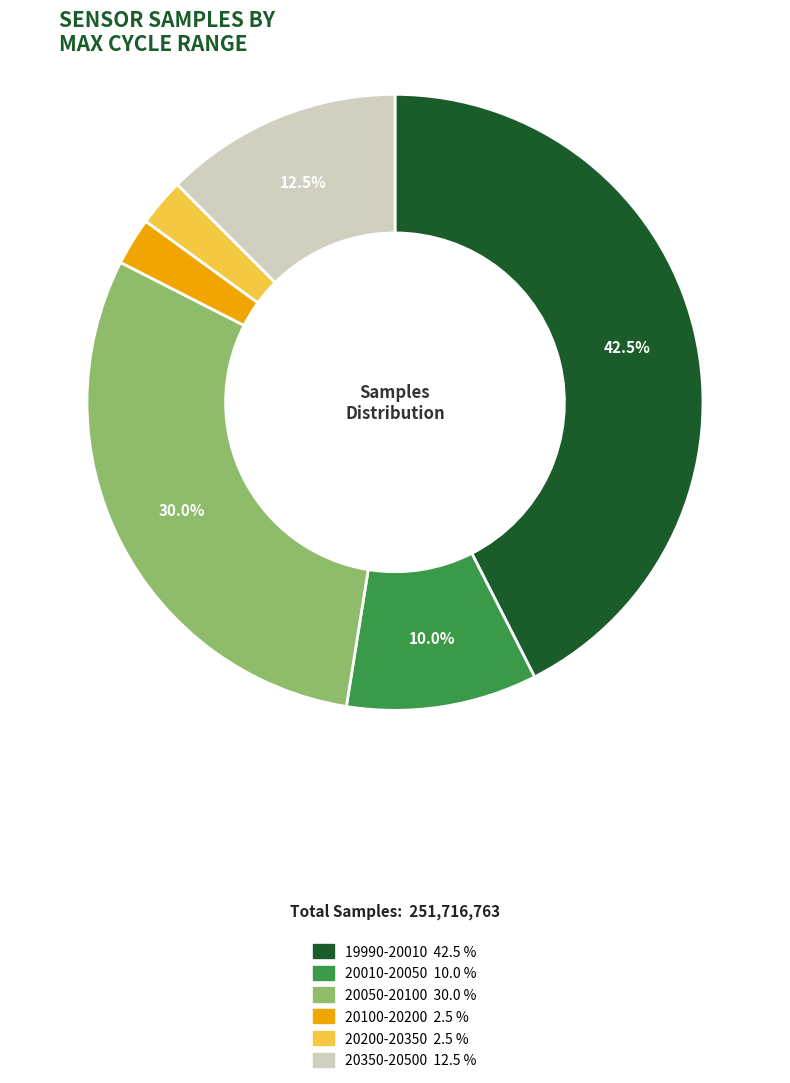

How many slices are in this pie chart?

6